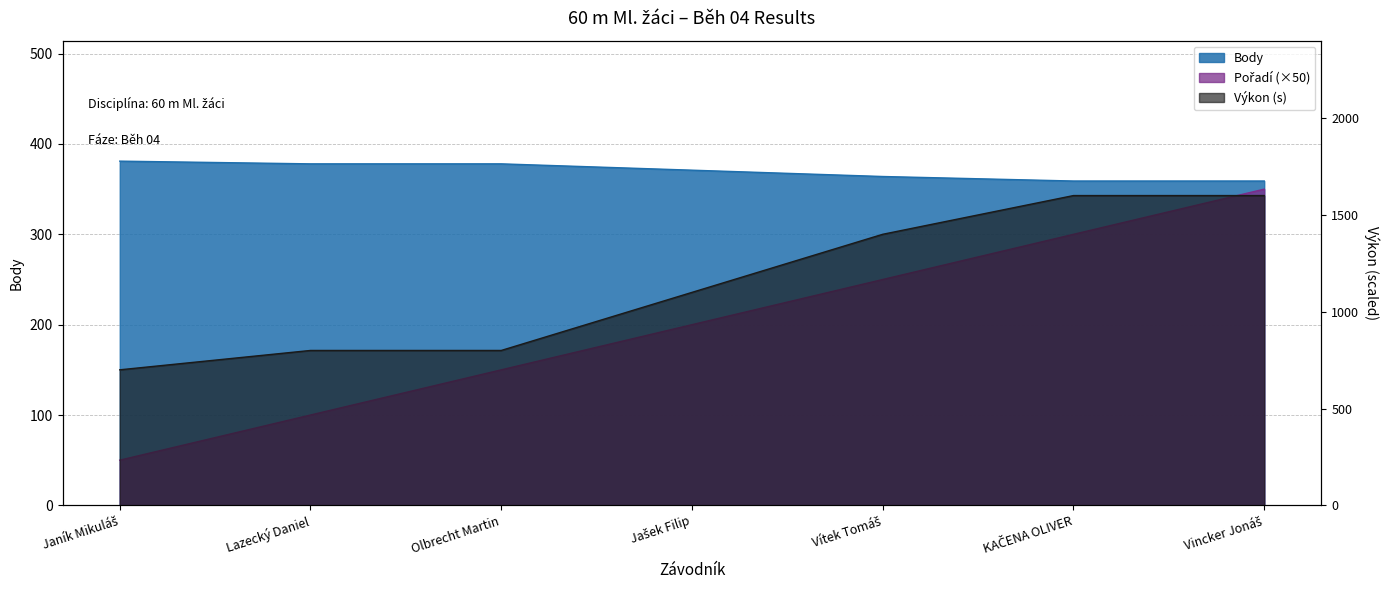

Which series has the largest total across all categories?

Výkon